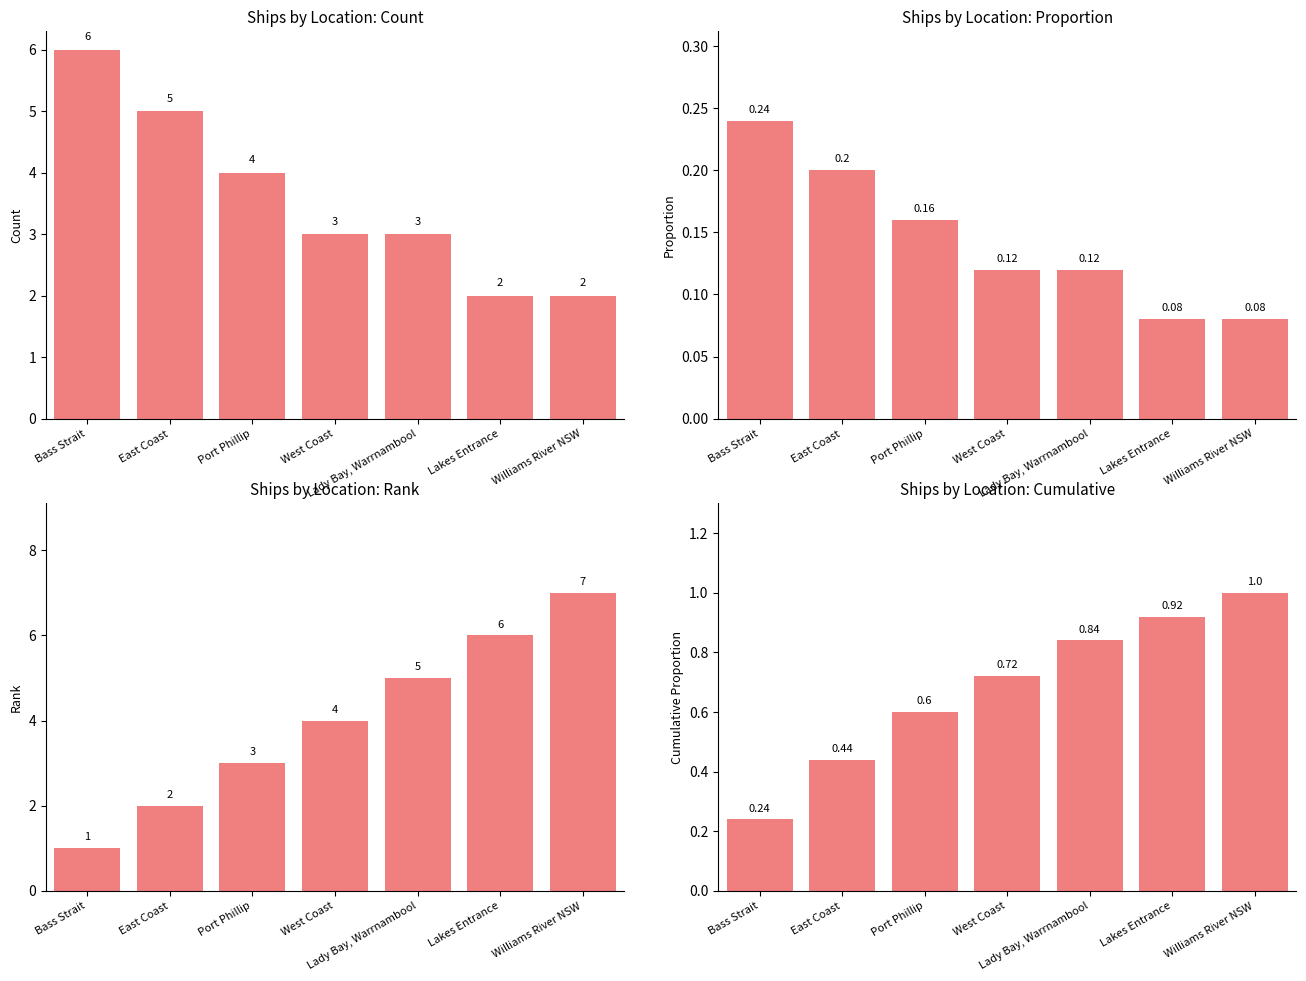

True or false: the data shows 0.8 at Lady Bay, Warrnambool.

True